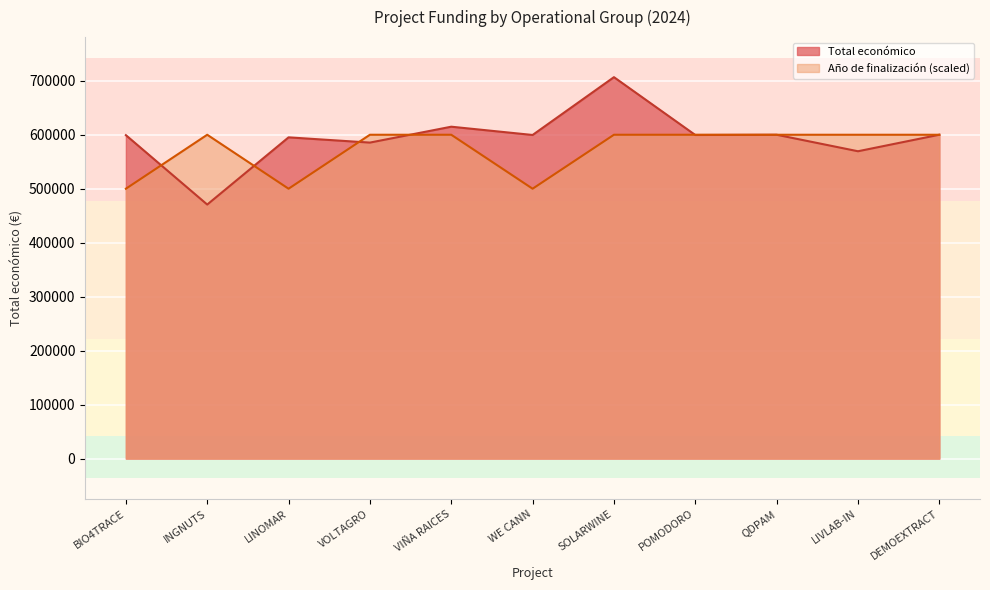

What is the highest value of the Año de finalización series?

600000